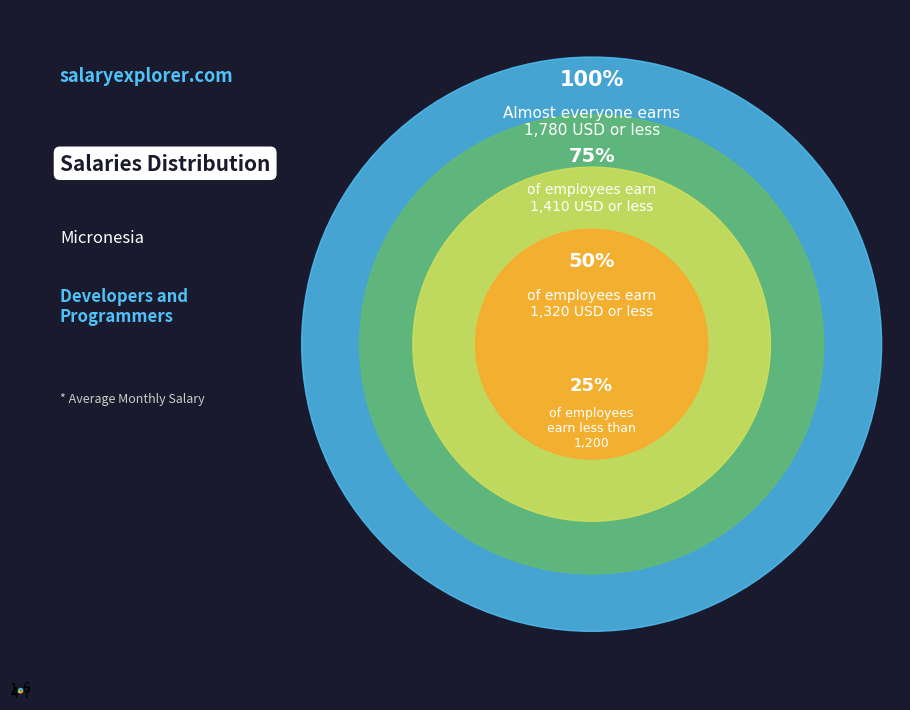

Which slice is the smallest?

4